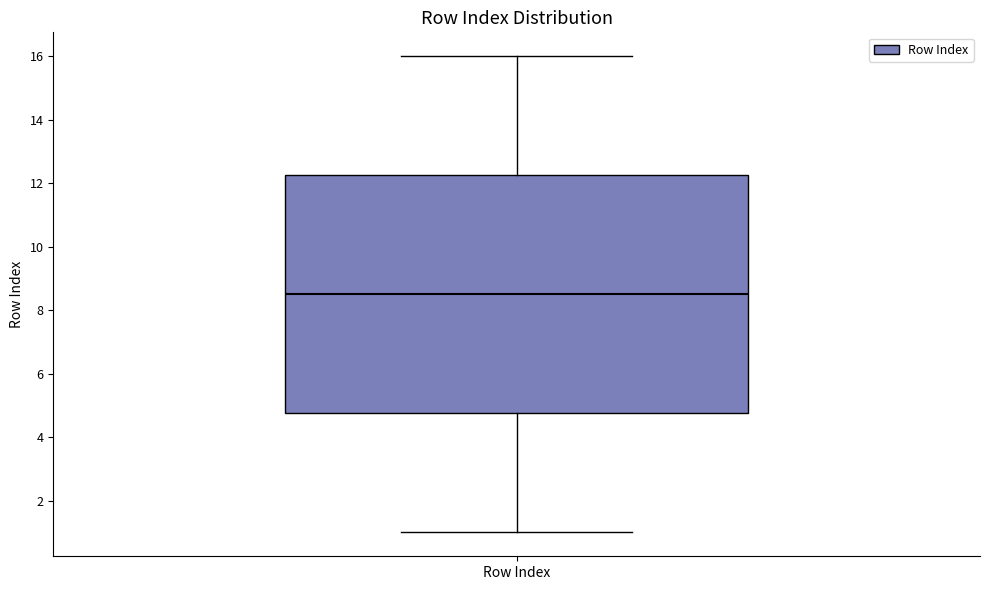

Read this box plot against the y-axis: the position of the median line, the range covered by the box, and the ends of both whiskers. The values are not printed on the chart, so give them approximately, as read against the axis.

median 8.6, box 4.8 to 12.2, whiskers 1.0 to 16.0